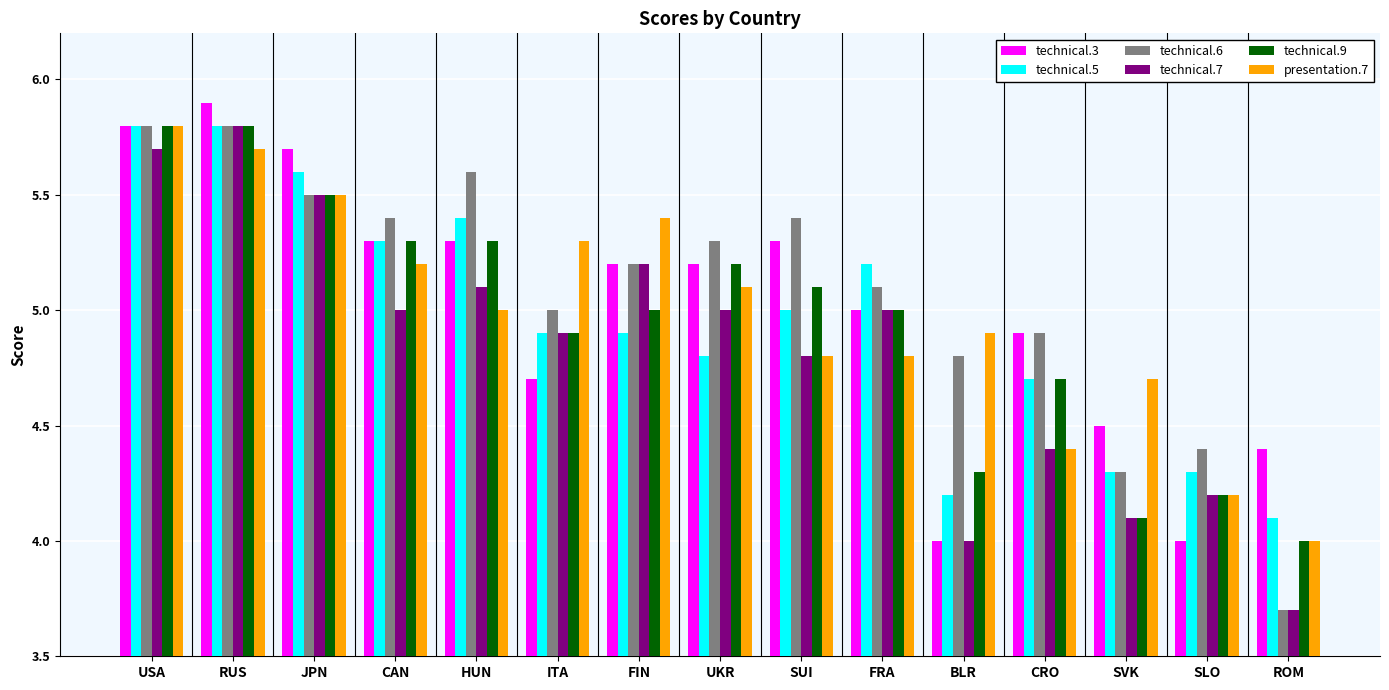

Which series has the largest total across all categories?

technical.6